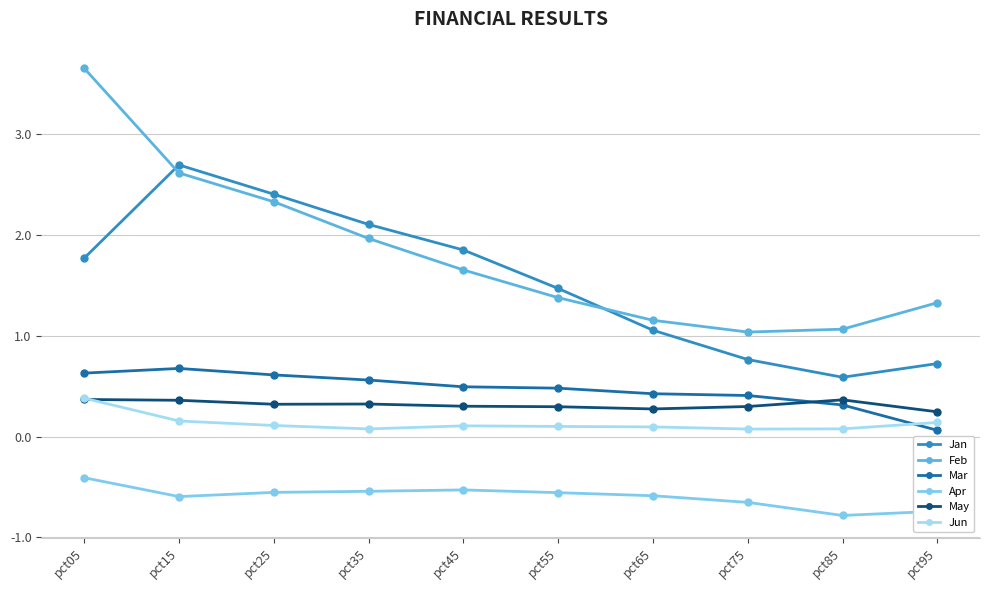

What is the difference between the Mar values at pct65 and pct85?

0.1